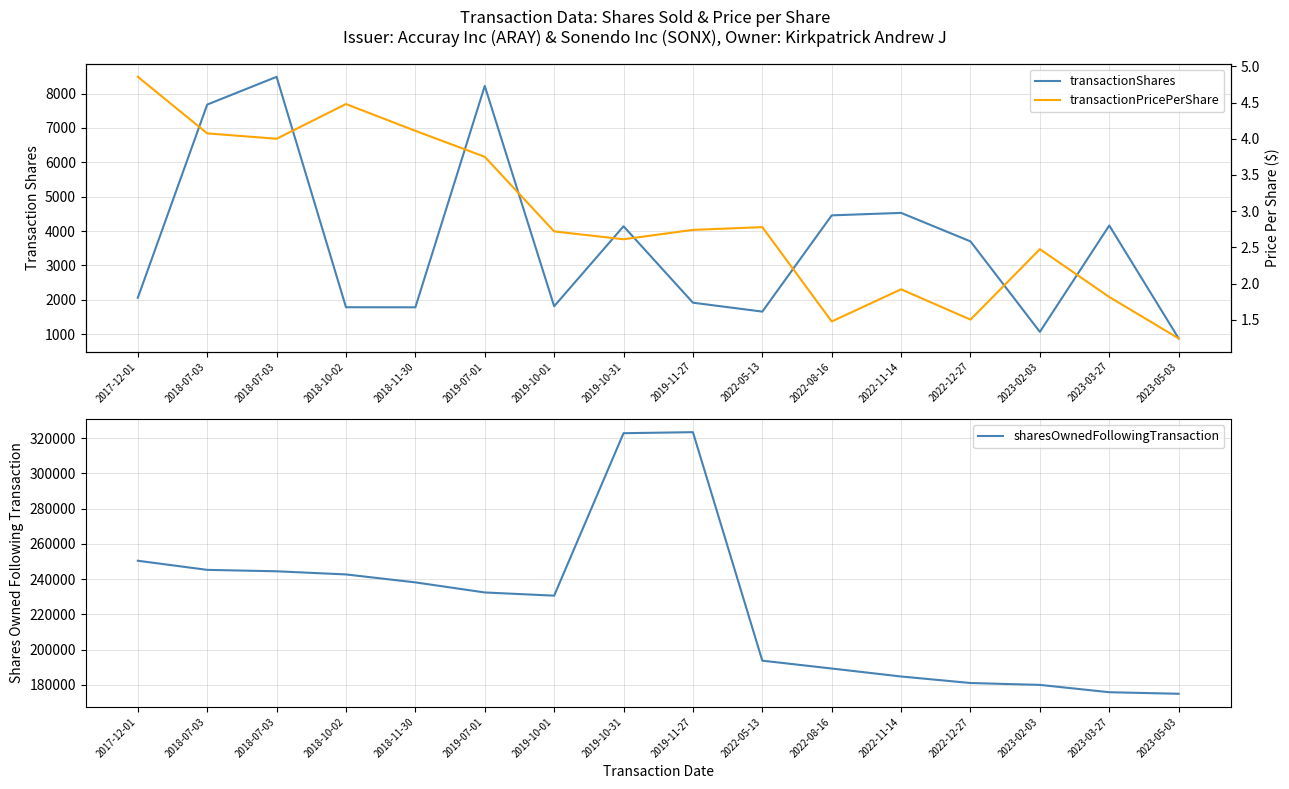

What is the sum of all transactionShares values?

58355.0